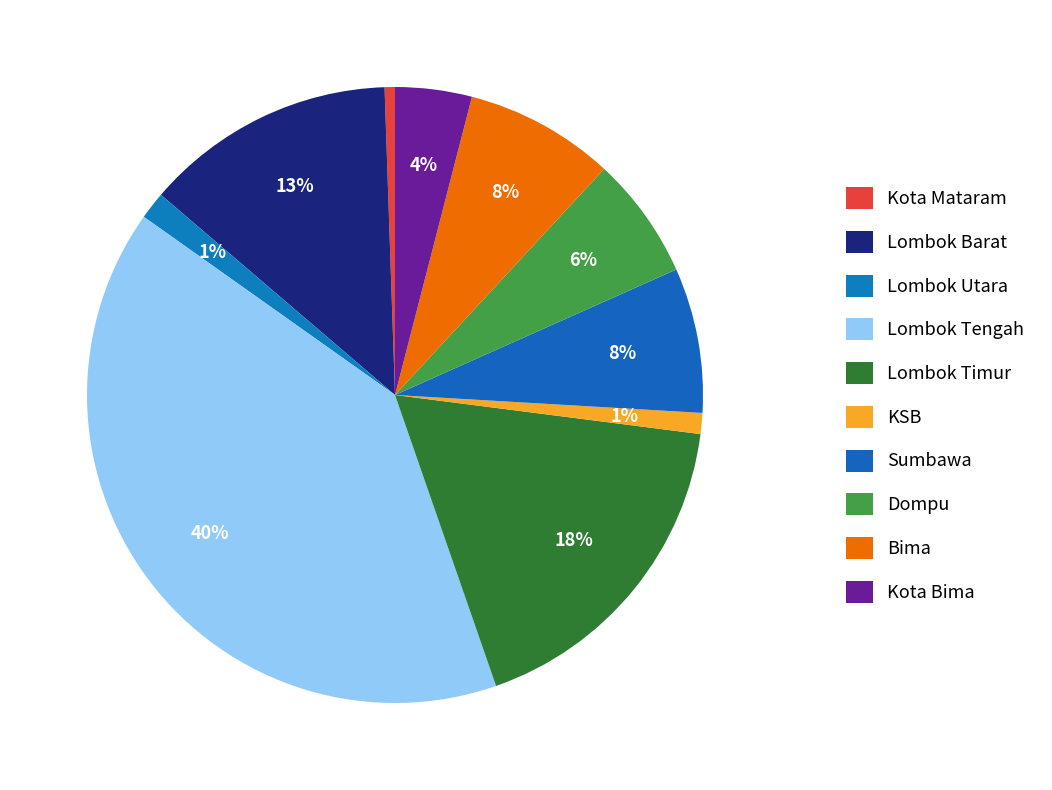

Which category has the biggest portion of the pie?

Lombok Tengah